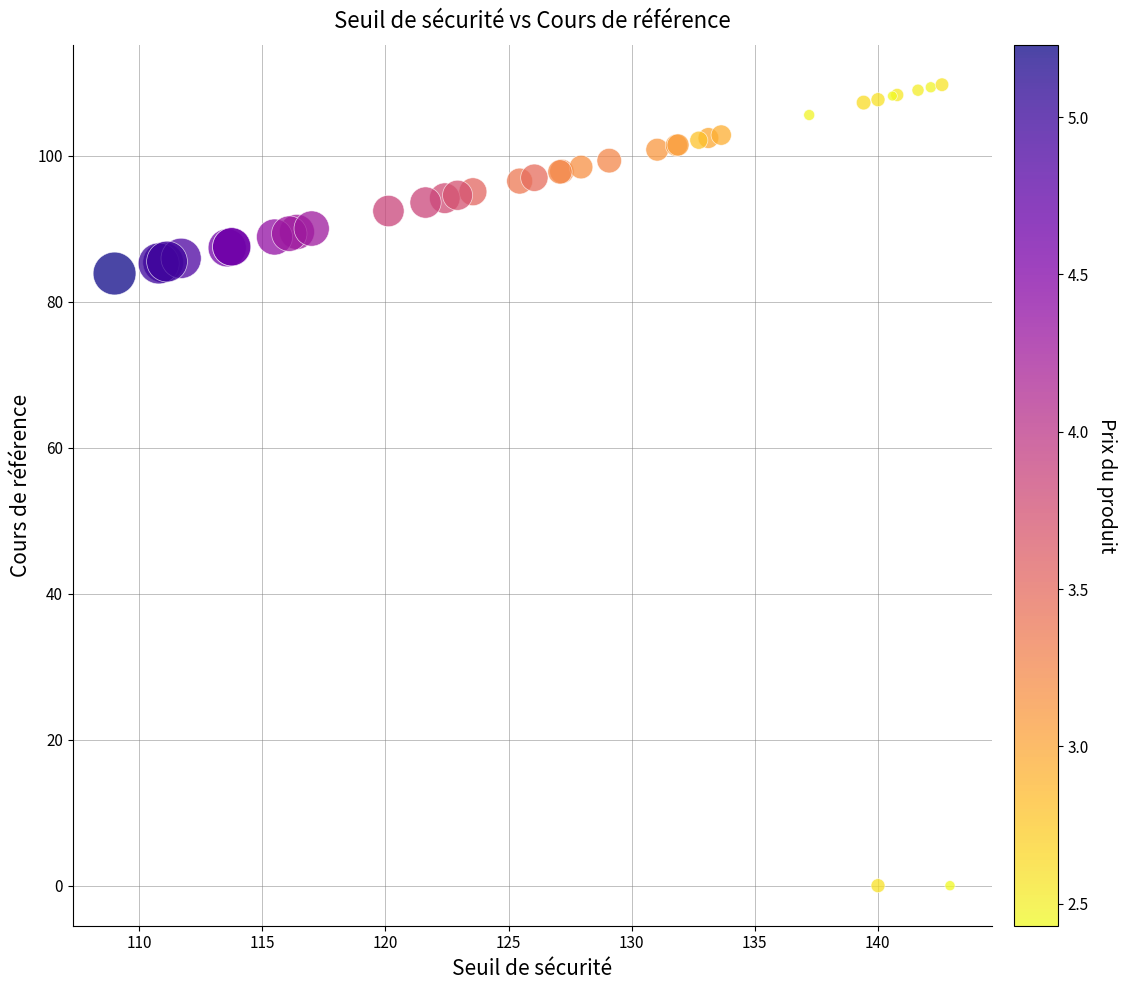

What Y value in the scatter plot is closest to 54?

83.8